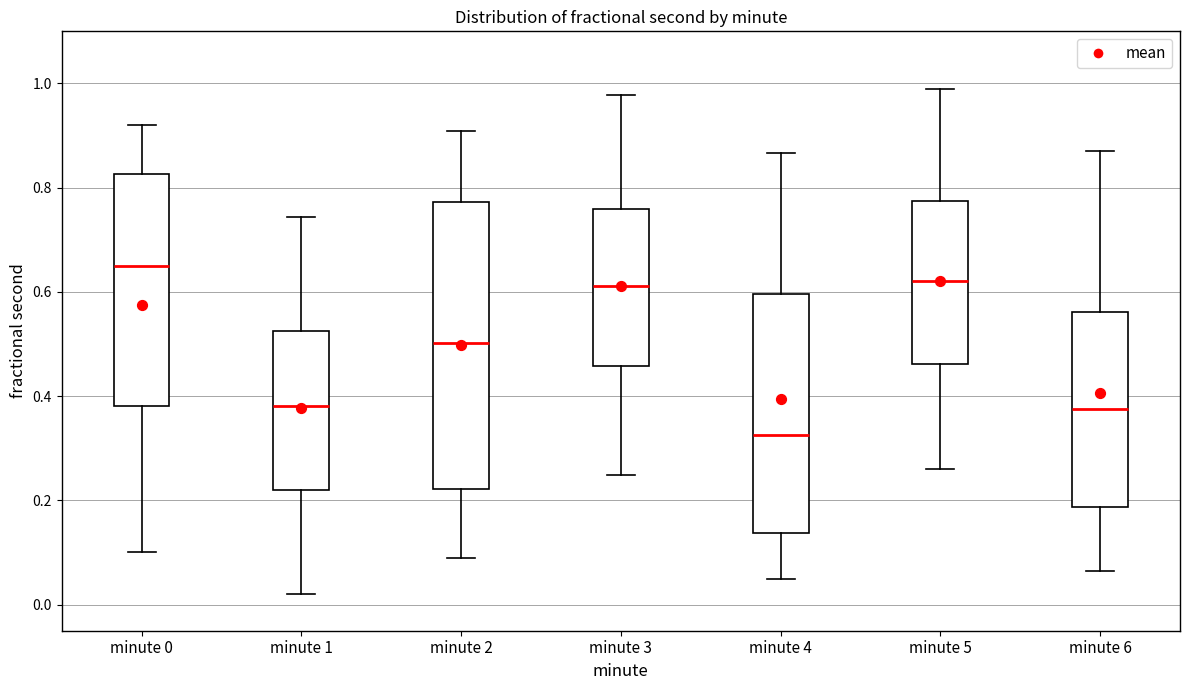

Reading left to right, read every box against the y-axis: the position of its median line, the range the box covers, and the ends of its whiskers. The values are not printed on the chart, so give them approximately, as read against the axis.

minute 0: median 0.66, box 0.38 to 0.82, whiskers 0.10 to 0.92
minute 1: median 0.38, box 0.22 to 0.52, whiskers 0.02 to 0.74
minute 2: median 0.50, box 0.22 to 0.78, whiskers 0.08 to 0.90
minute 3: median 0.62, box 0.46 to 0.76, whiskers 0.24 to 0.98
minute 4: median 0.32, box 0.14 to 0.60, whiskers 0.04 to 0.86
minute 5: median 0.62, box 0.46 to 0.78, whiskers 0.26 to 0.98
minute 6: median 0.38, box 0.18 to 0.56, whiskers 0.06 to 0.86